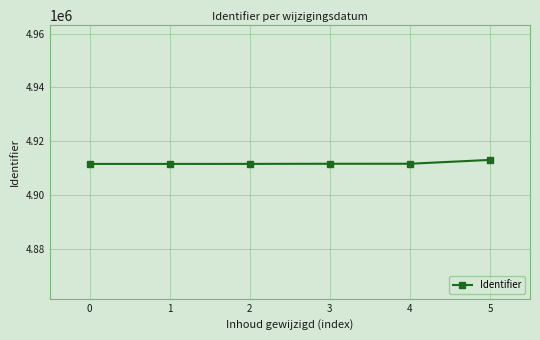

The chart shows a value of 7805344 at 1. True or false?

False